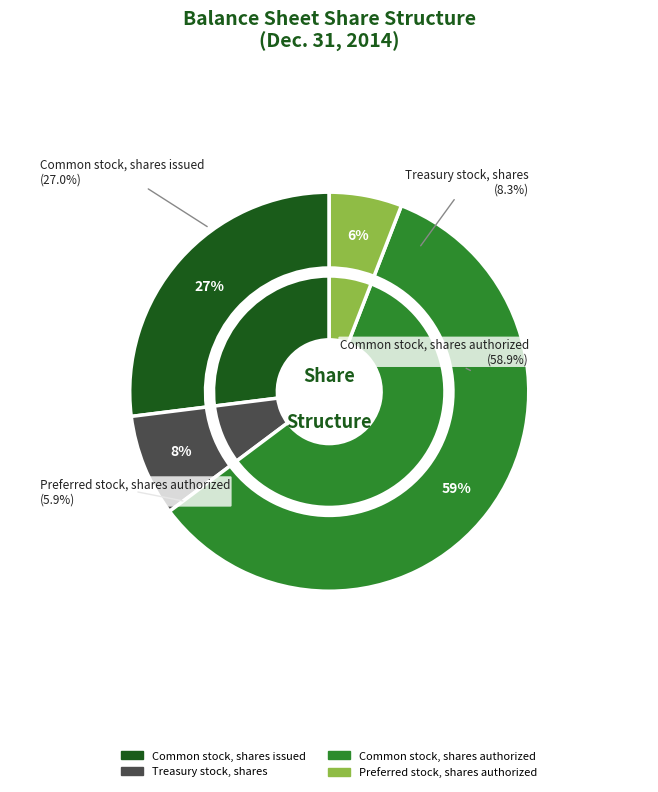

What is the smallest slice in the pie chart?

Preferred stock, shares authorized